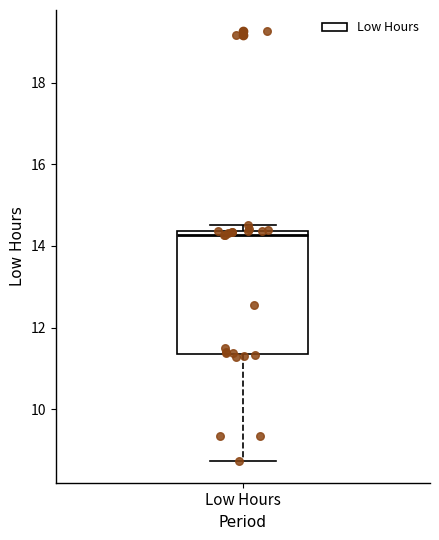

Transcribe this box plot: give where the median line is, the range the box spans, and where the two whiskers end, as read against the y-axis. The values are not printed on the chart, so give them approximately, as read against the axis.

median 14.2, box 11.4 to 14.4, whiskers 8.8 to 14.6